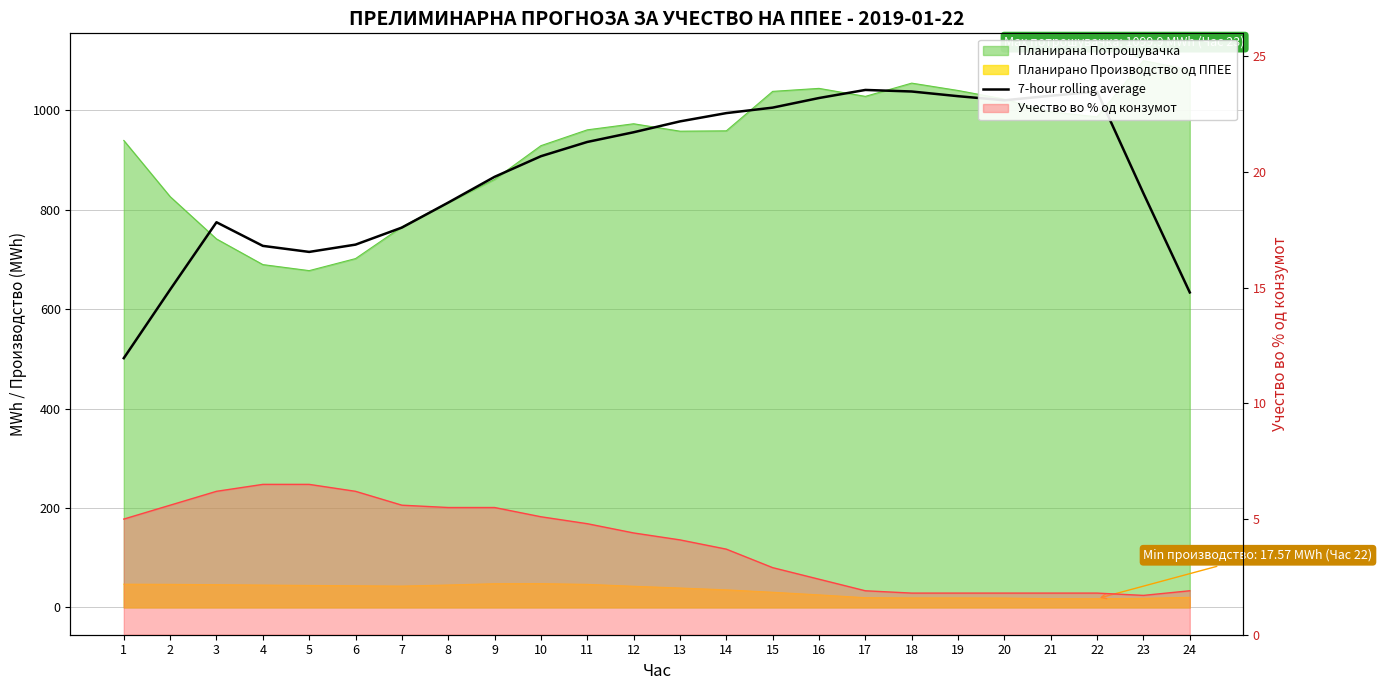

How many points are lower than both their immediate neighbors (excluding endpoints)?

2